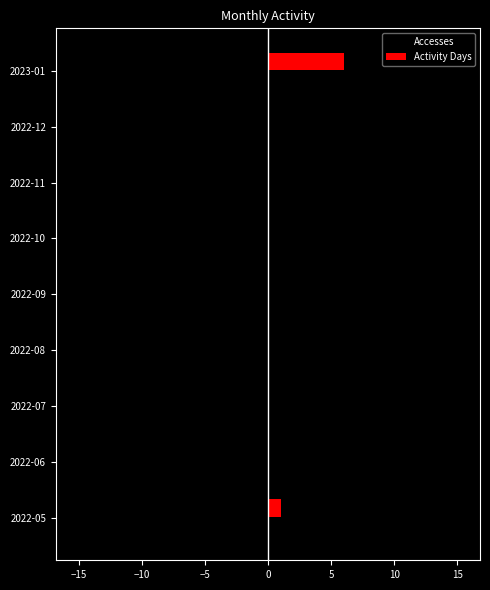

Which series has the largest total across all categories?

Activity Days